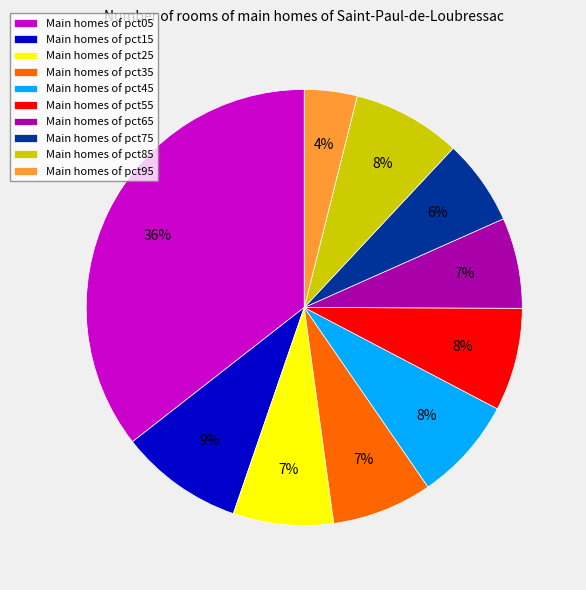

Is it true that Main homes of pct45 is 15% of the pie?

False